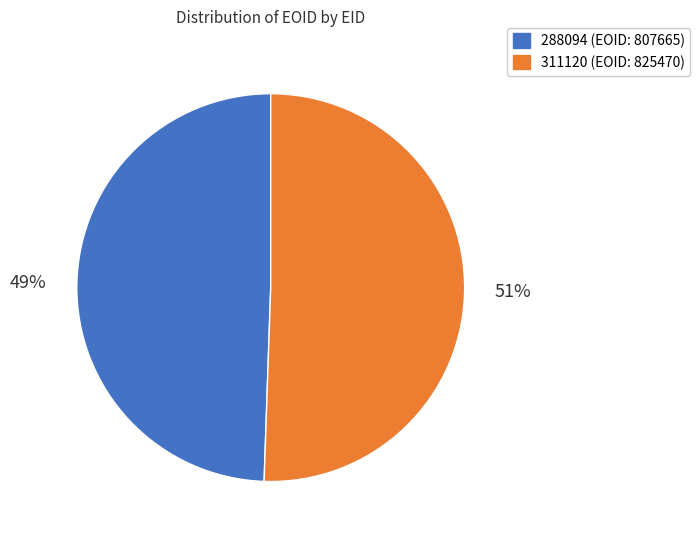

Is the sum of 288094 and 311120 greater than half?

Yes